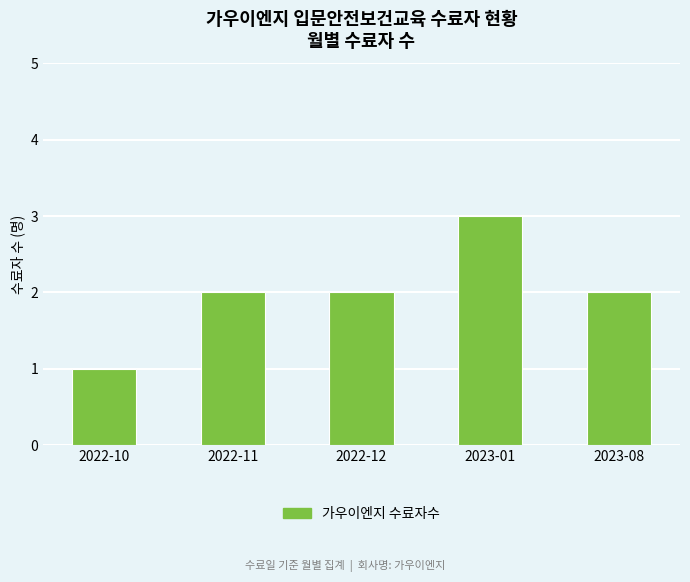

Is it true that the value at 2022-12 is 2?

True